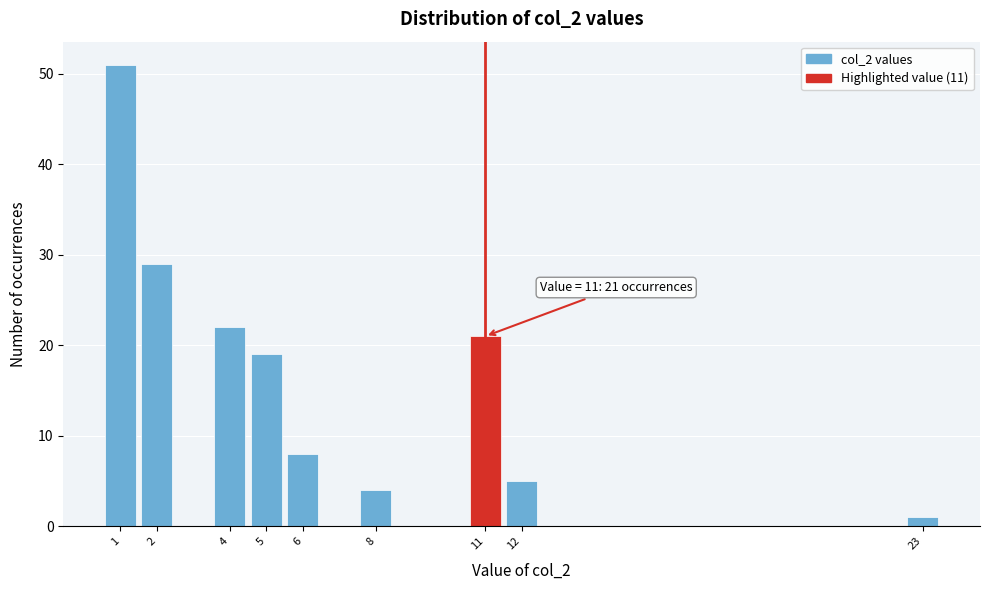

Over which range of the x-axis is the bar tallest?

0.5 to 1.5